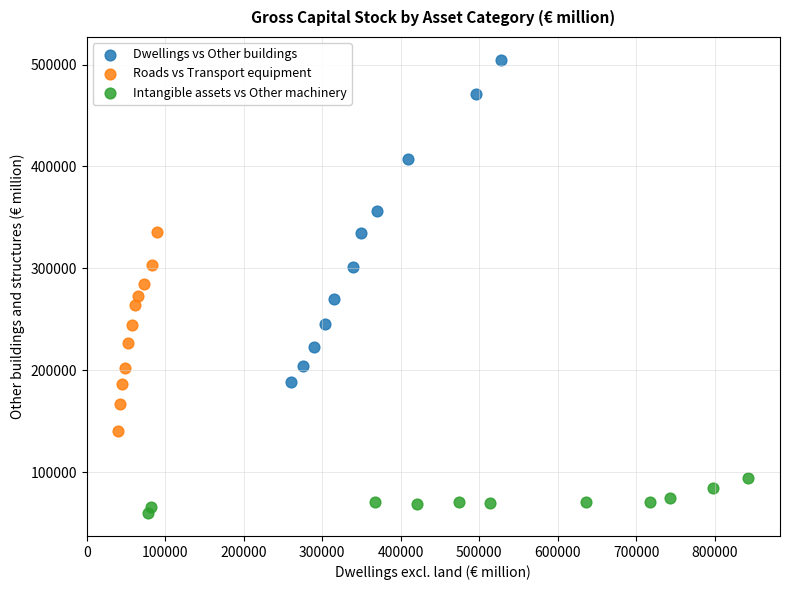

Which series reaches the maximum Y coordinate?

Dwellings vs Other buildings